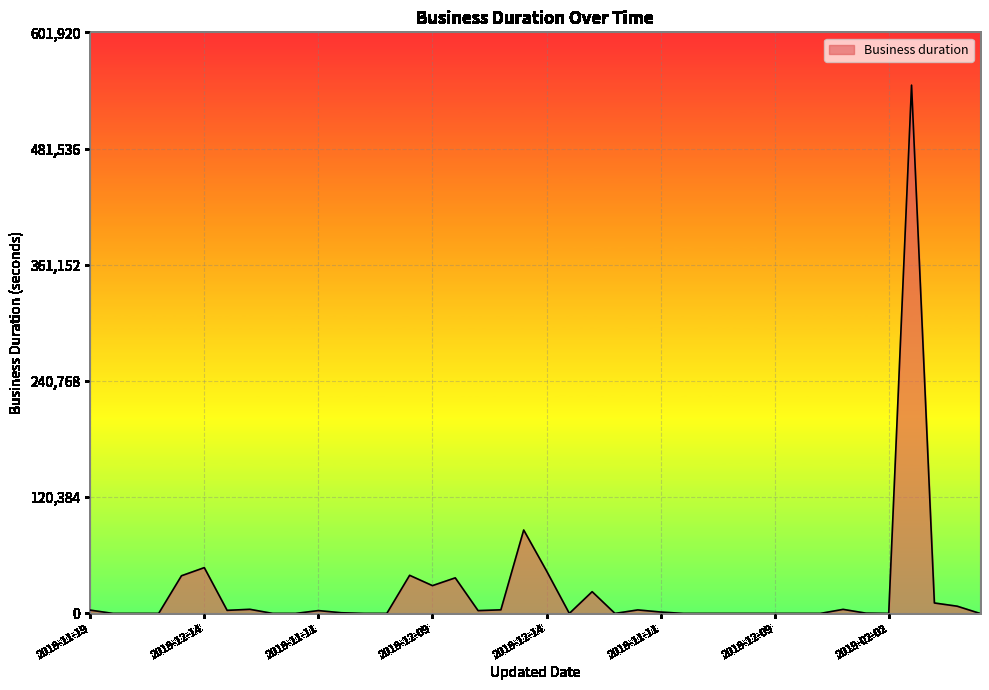

What is the greatest value displayed?

547200